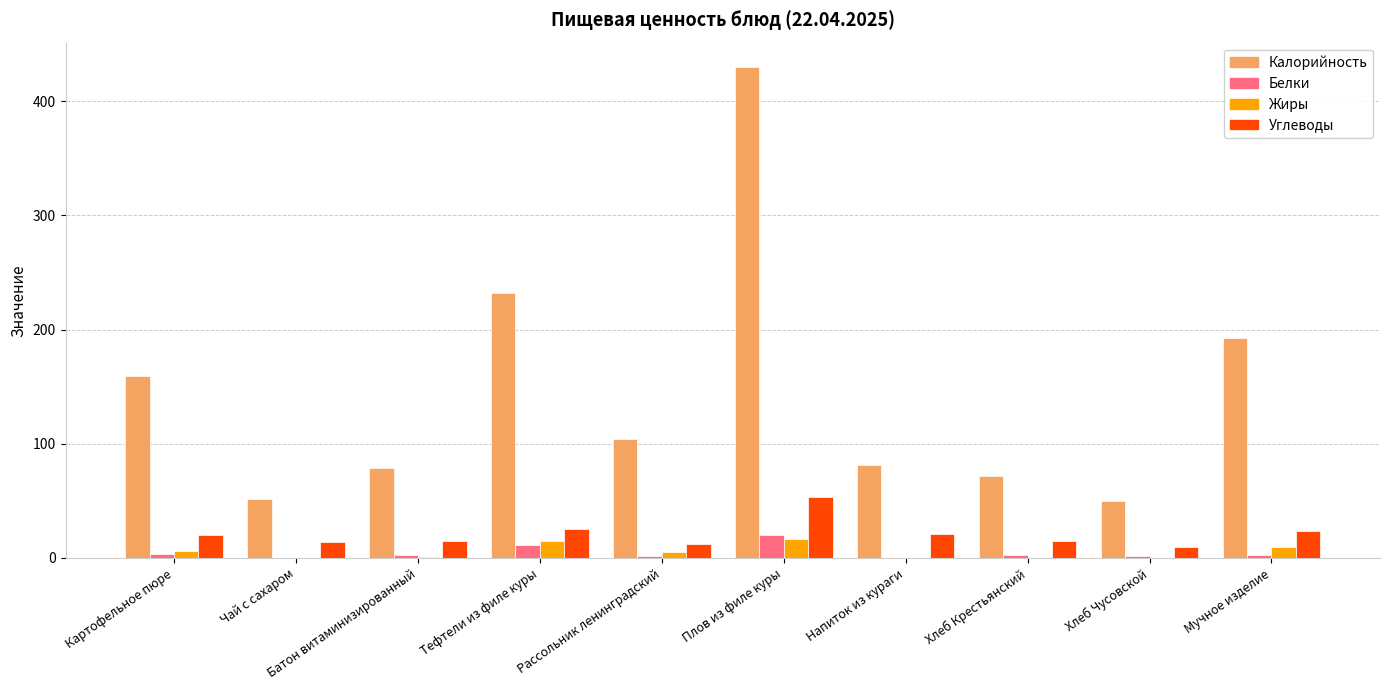

What are all the series names shown in the legend?

Калорийность, Белки, Жиры, Углеводы